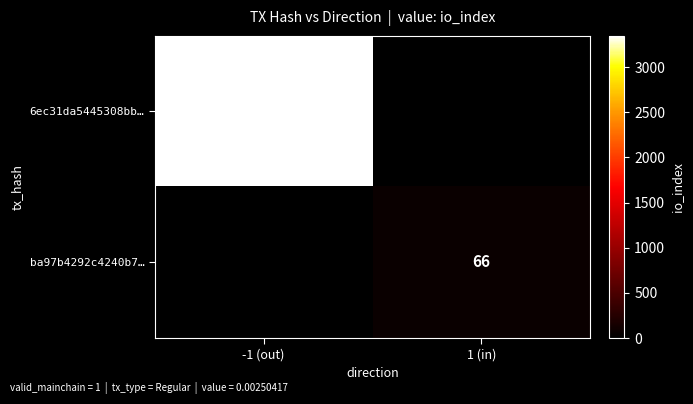

True or false: ba97b4292c4240b7… has a value of 66 at 1 (in).

True